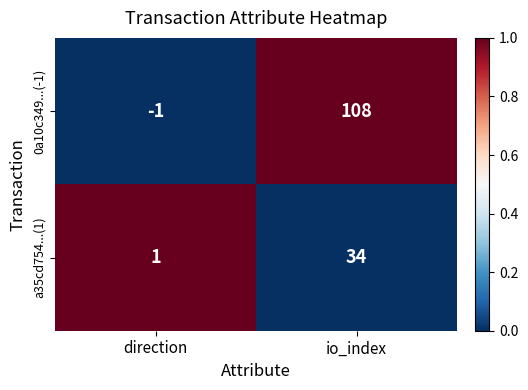

The a35cd754...(1) series shows 0 at direction. True or false?

False